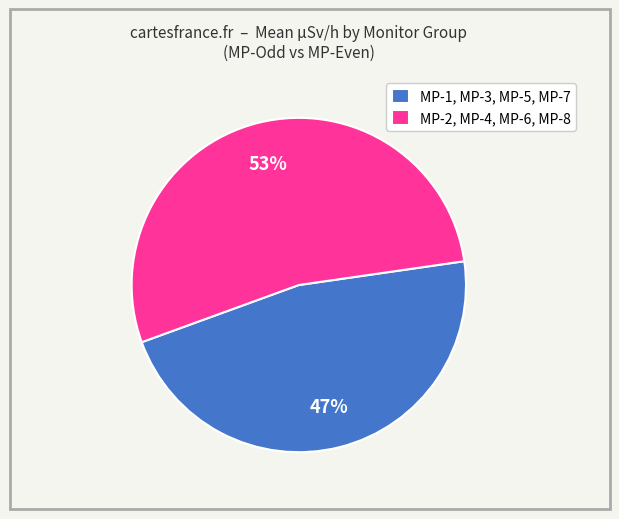

How many slices are in this pie chart?

2